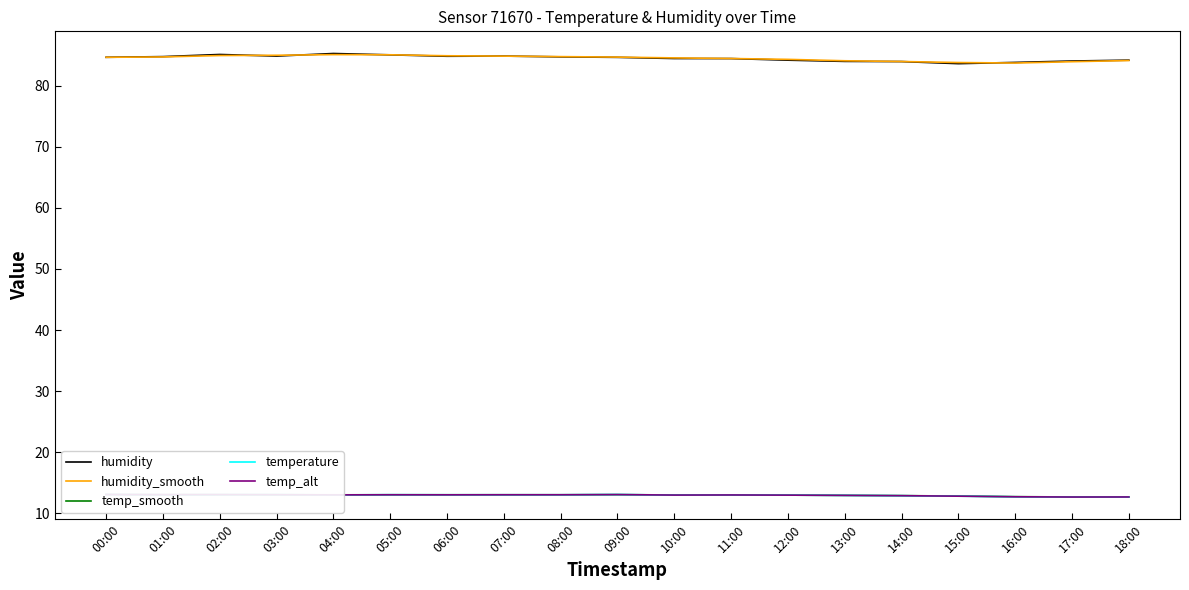

Is this an area chart (filled region under the line)?

No